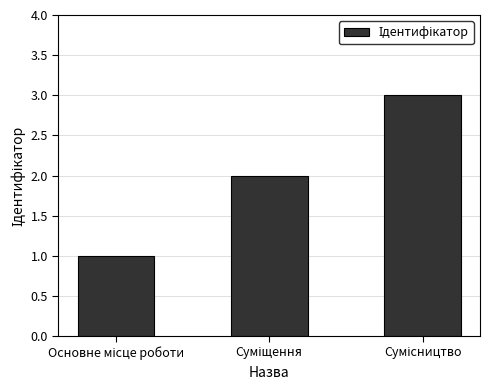

What is the sum of all values?

6